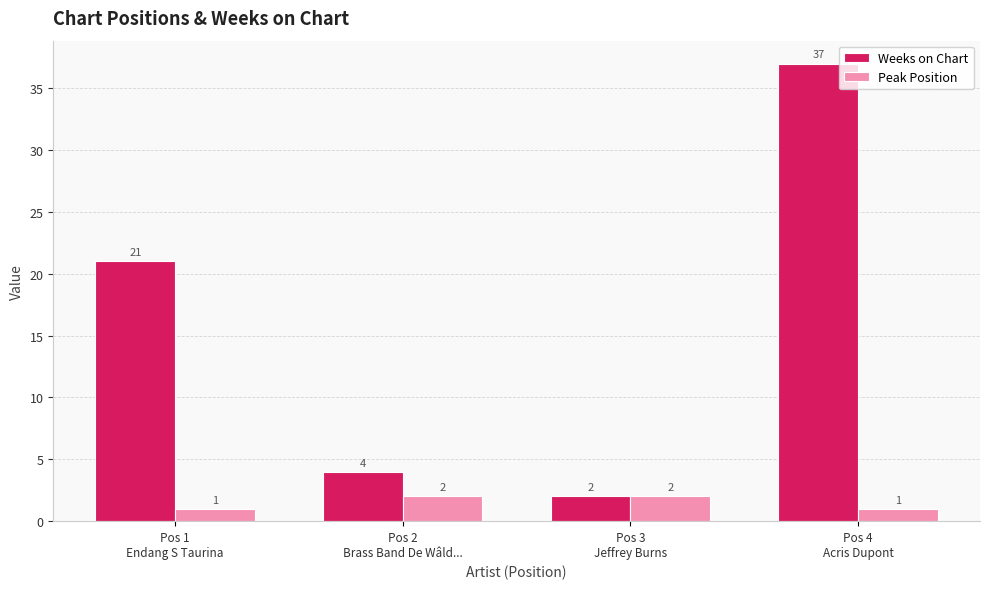

What is the difference between the Weeks on Chart values at Pos 4
Acris Dupont and Pos 1
Endang S Taurina?

16